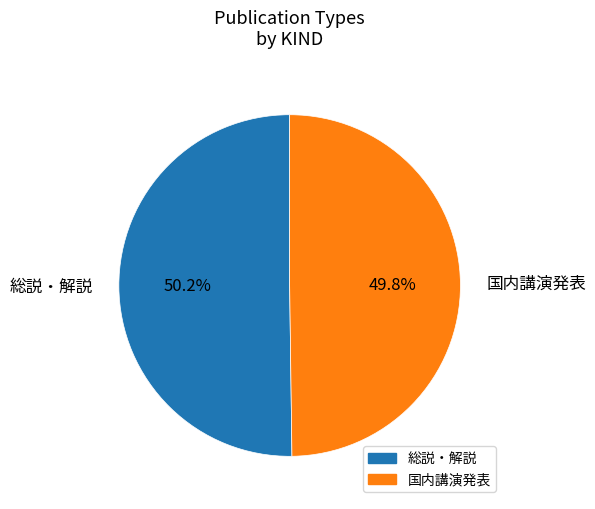

How many segments does this pie chart have?

2